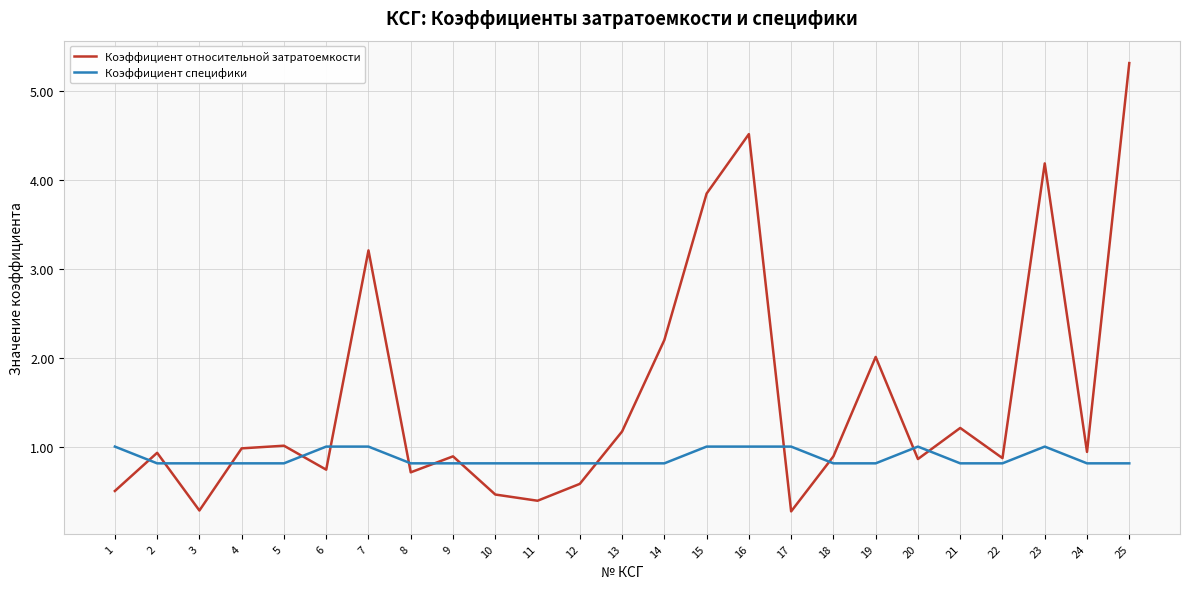

How many interior local peaks does the Коэффициент относительной затратоемкости series have?

8